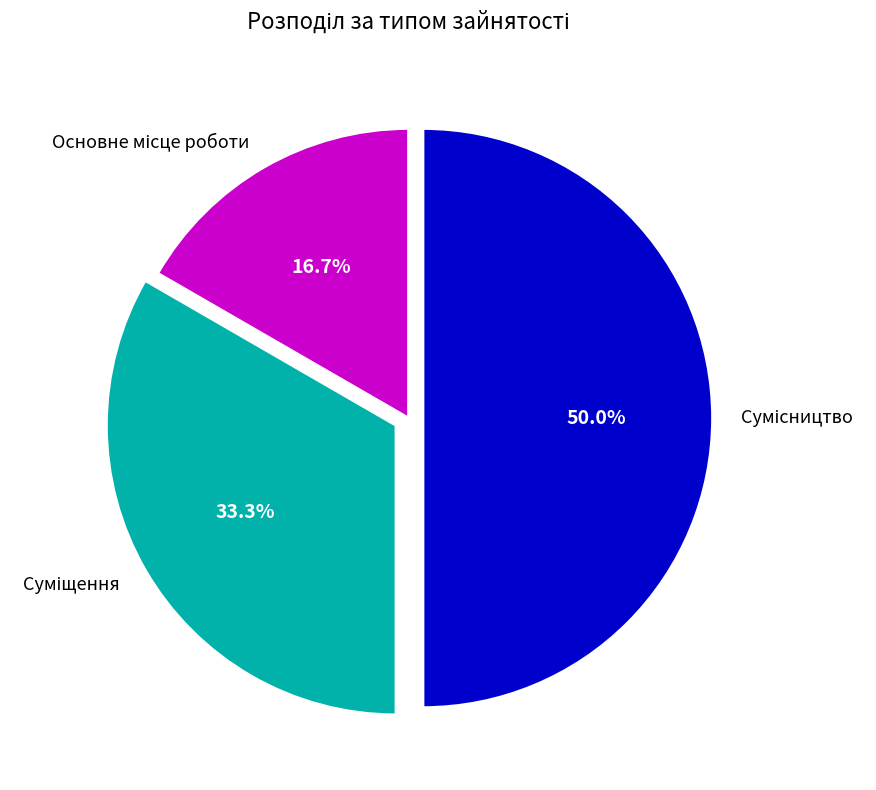

Approximately how many times larger is the value at Основне місце роботи compared to Суміщення?

0.5